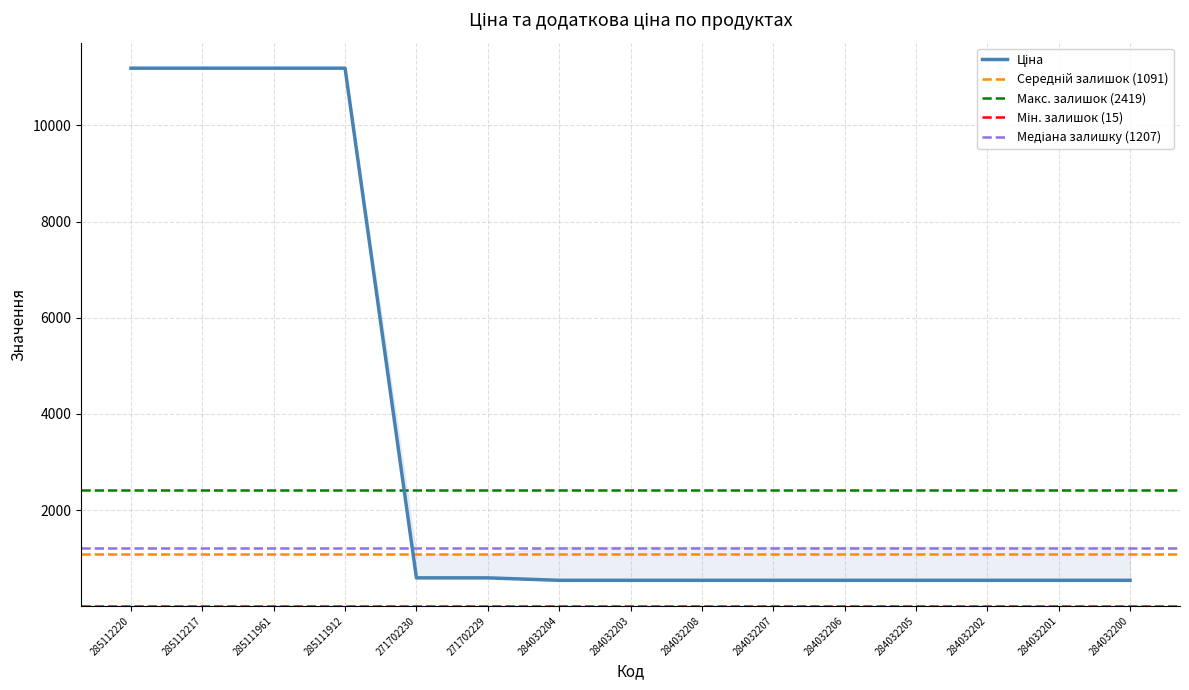

What is the maximum value shown in the chart?

11188.2